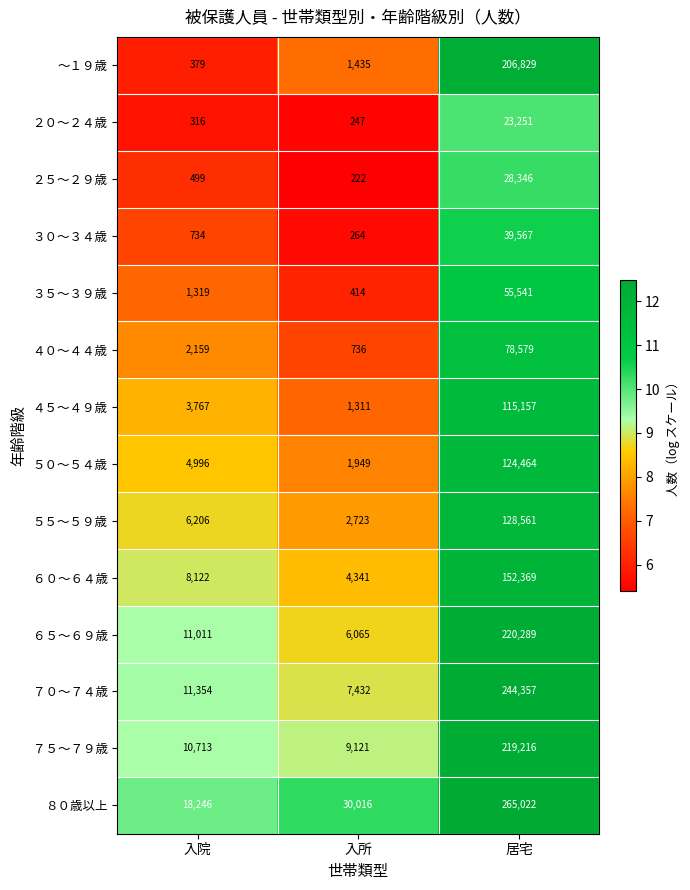

Which series has the largest range (max minus min)?

８０歳以上